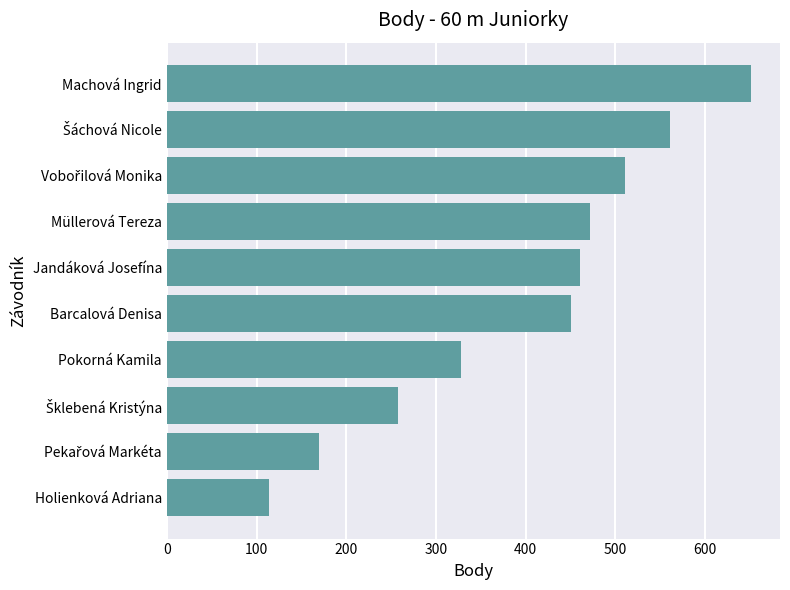

Approximately how many times larger is the value at Holienková Adriana compared to Pokorná Kamila?

0.3